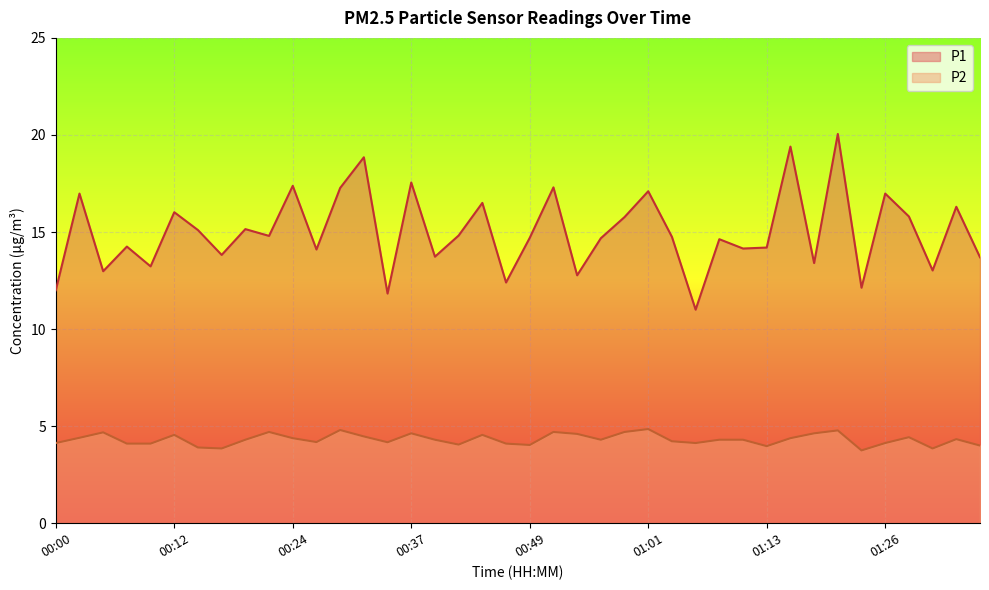

What is the average value of the P2 series?

4.3